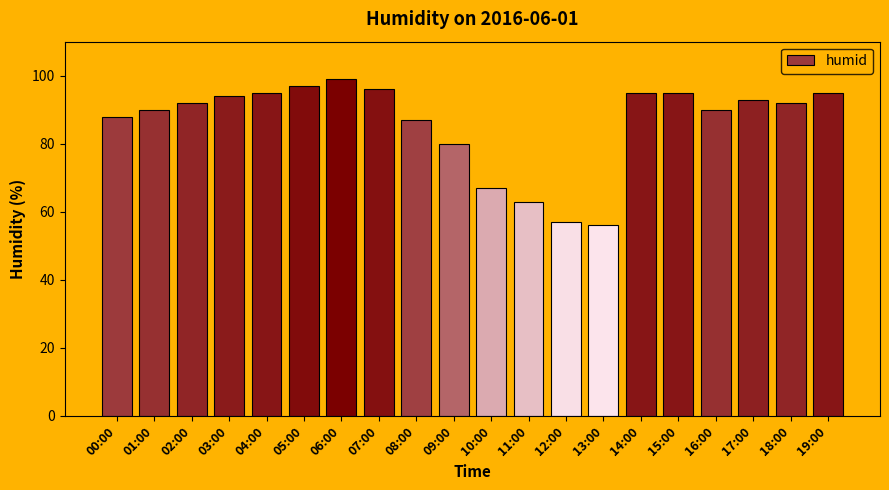

The value at 07:00 is 159. True or false?

False